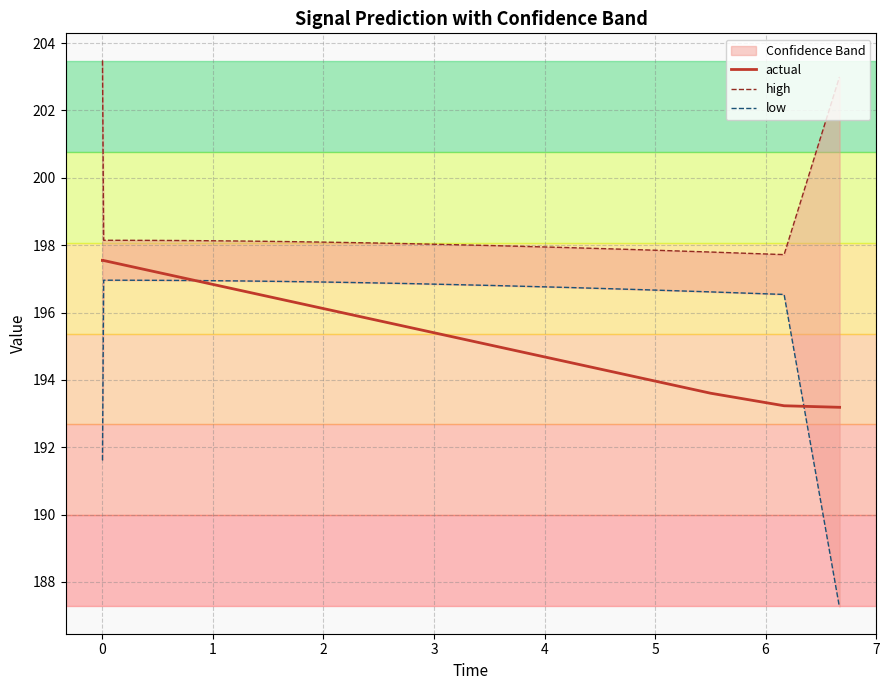

How many values in the low series are below 196?

16